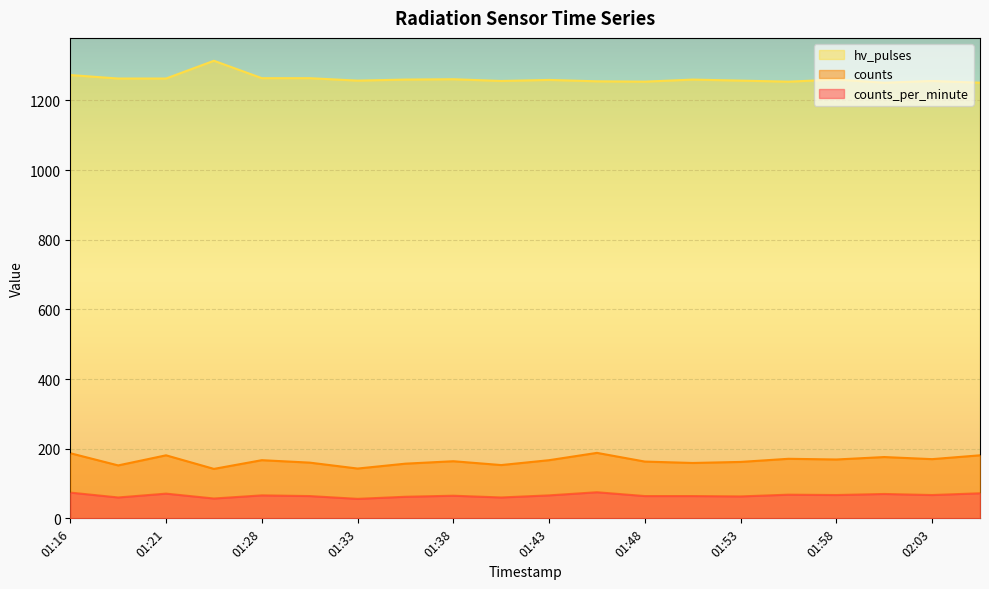

Count the number of data series in this chart.

3